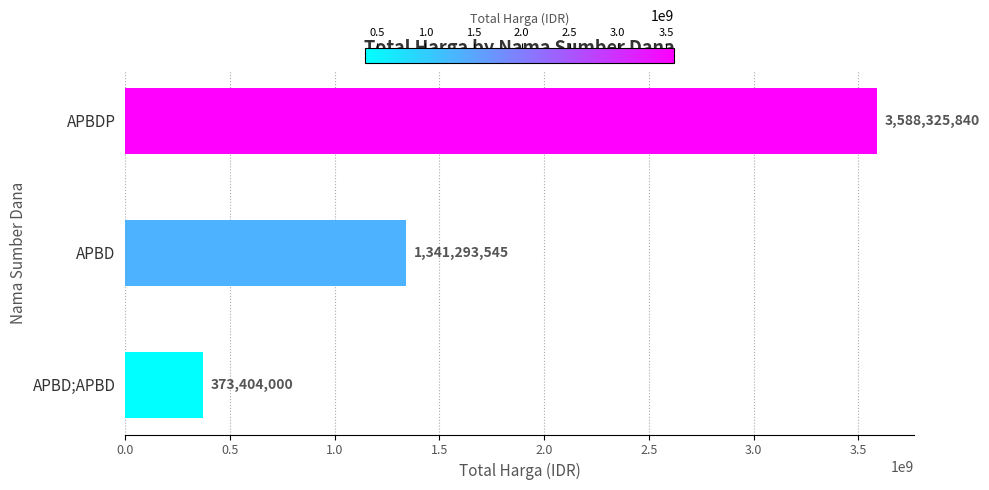

Does the chart contain any negative values?

No